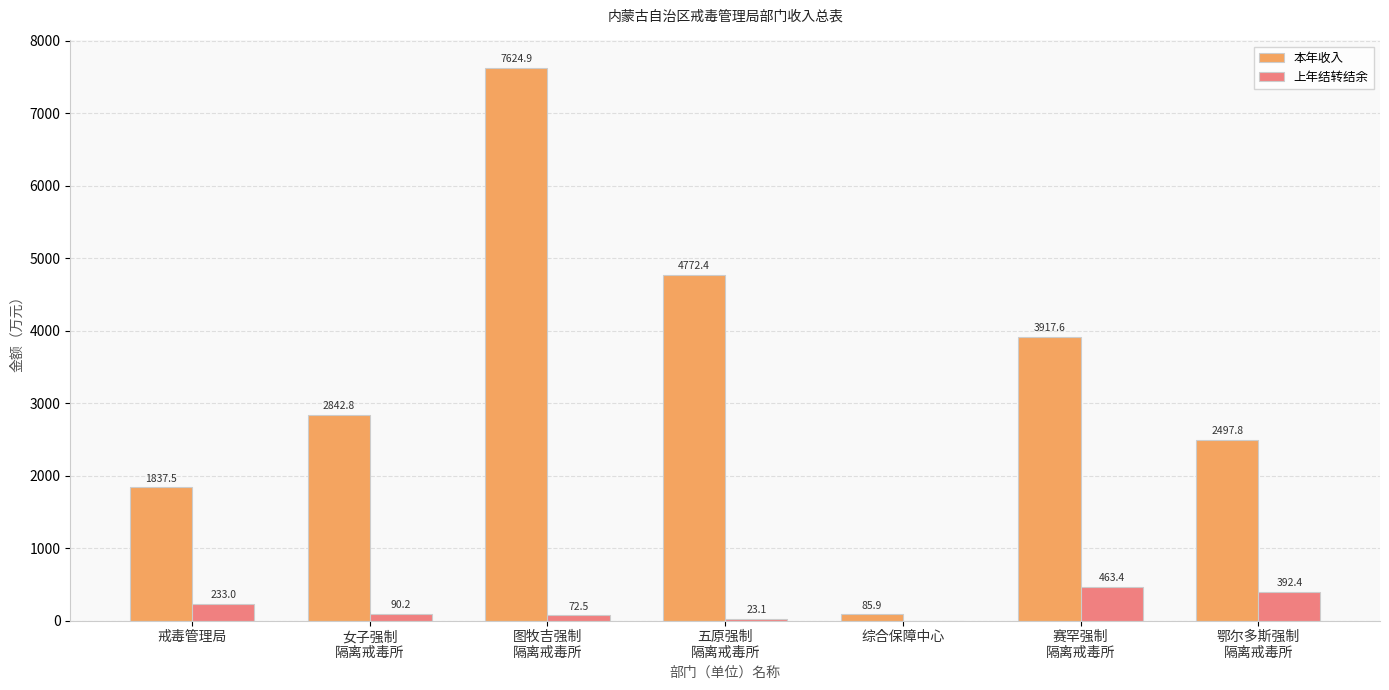

Is it true that 上年结转结余 equals 0.0 at 综合保障中心?

True